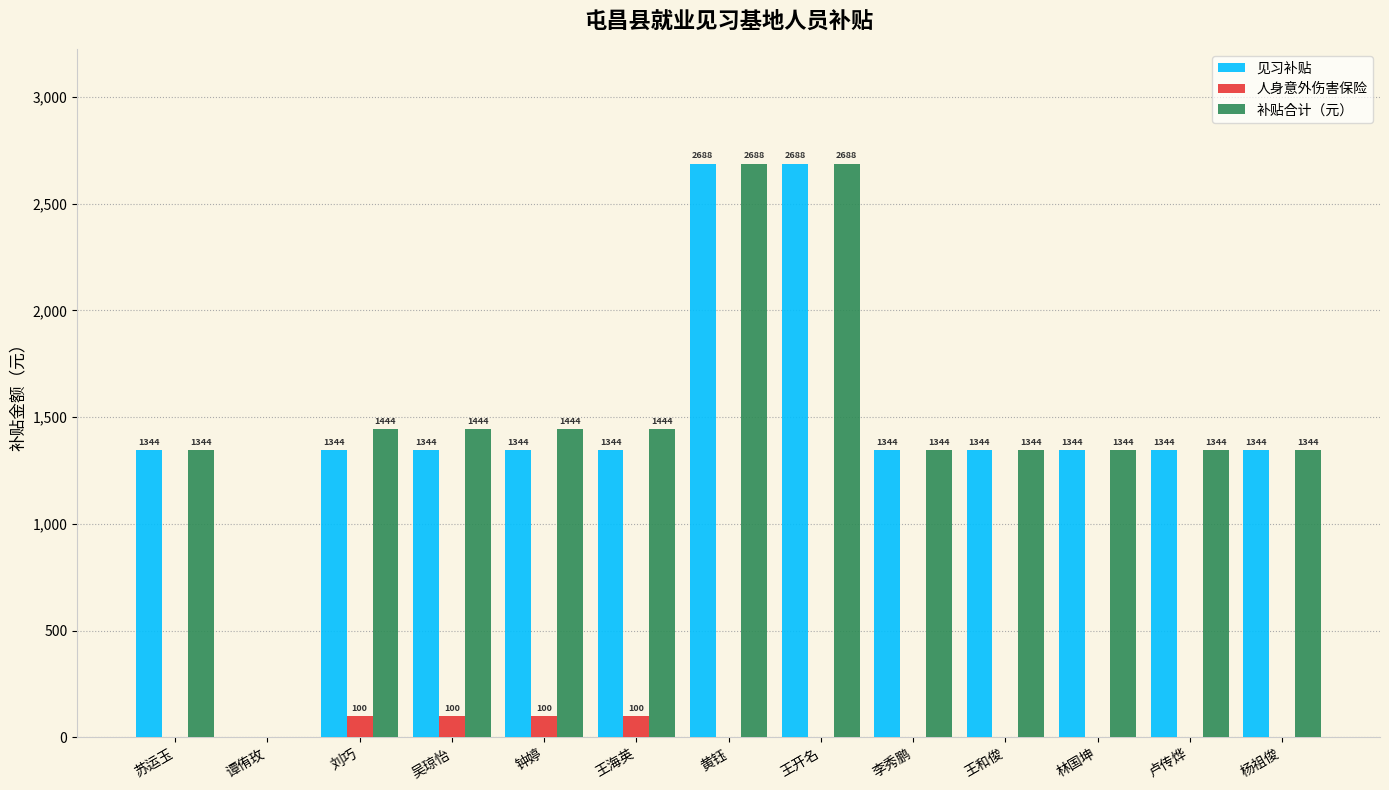

Reading left to right, list all the values displayed in this chart.

见习补贴: 1344	0	1344	1344	1344	1344	2688	2688	1344	1344	1344	1344	1344
人身意外伤害保险: 0	0	100	100	100	100	0	0	0	0	0	0	0
补贴合计（元）: 1344	0	1444	1444	1444	1444	2688	2688	1344	1344	1344	1344	1344